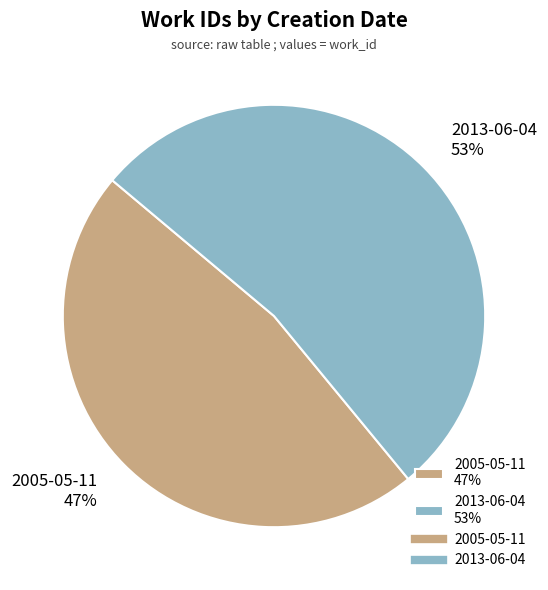

To the nearest percent, what is the average slice percentage?

50%